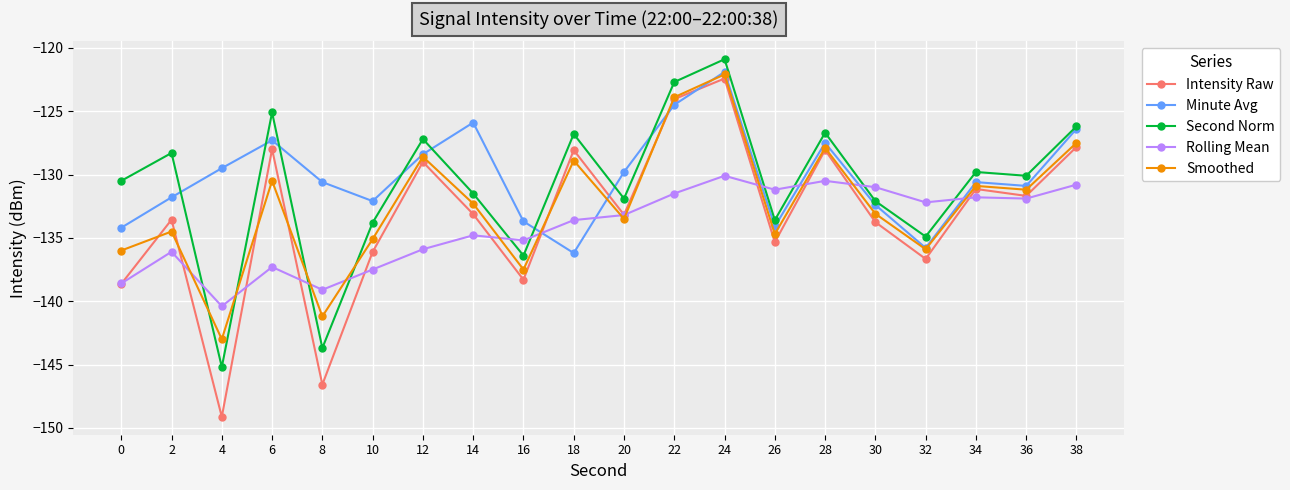

Does the chart have visible grid lines?

Yes